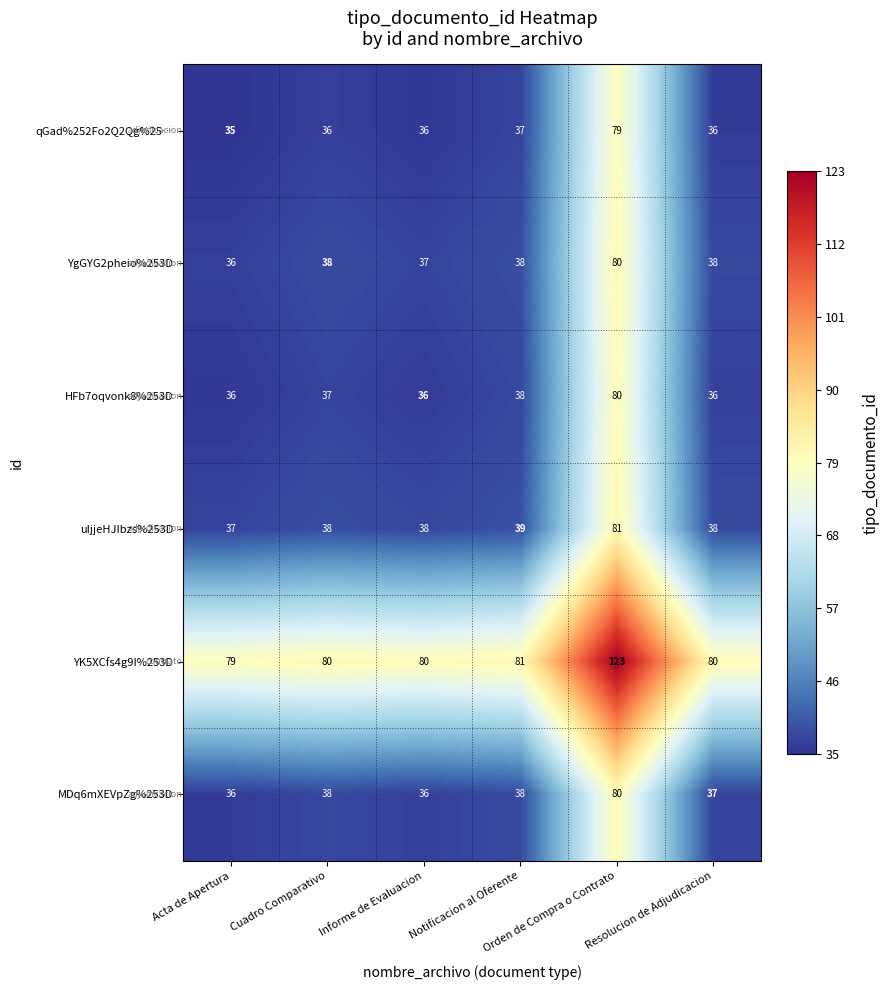

What is the spread (max minus min) of values at Orden de Compra o Contrato?

44